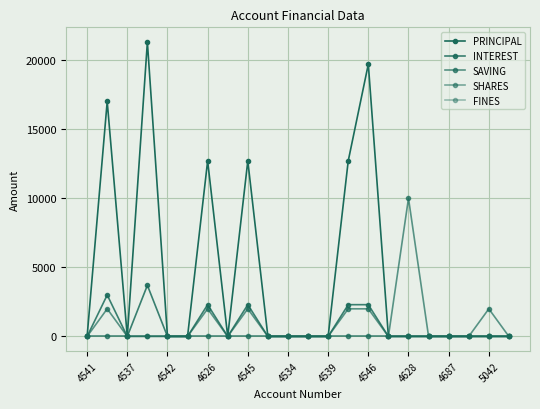

Does the chart have visible grid lines?

Yes